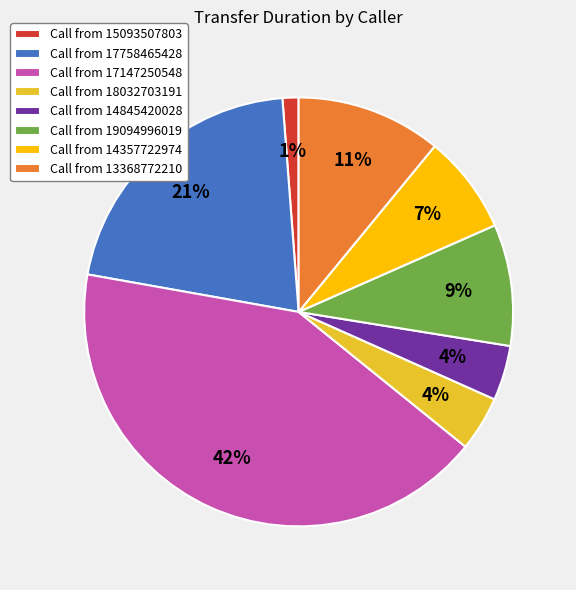

How many slices are in this pie chart?

8